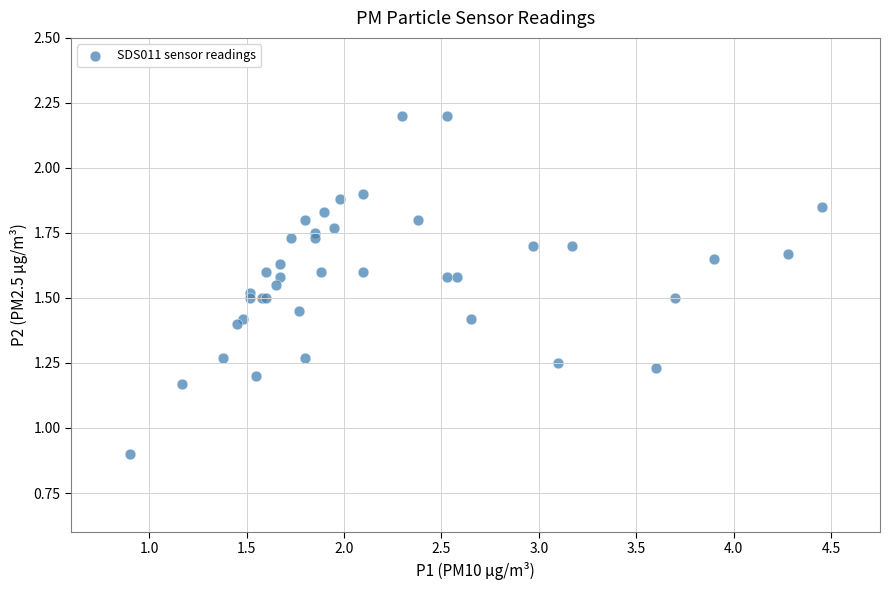

What Y value in the scatter plot is closest to 1?

0.9